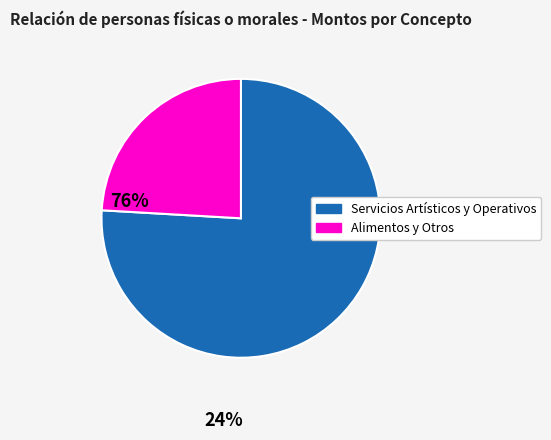

Rank the categories by value from highest to lowest.

Servicios Artísticos y Operativos, Alimentos y Otros